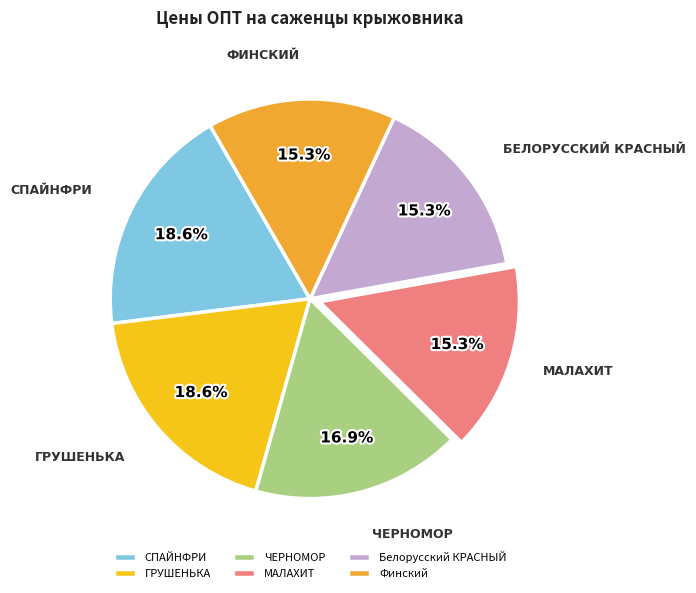

Does any single category account for the majority?

No